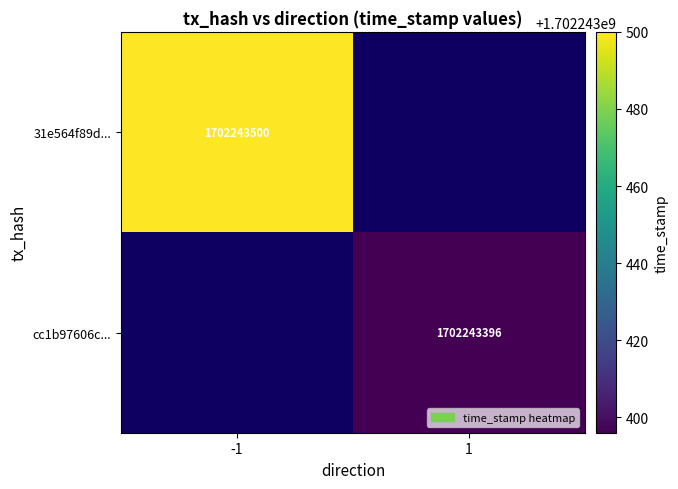

How many data points does each series have?

2